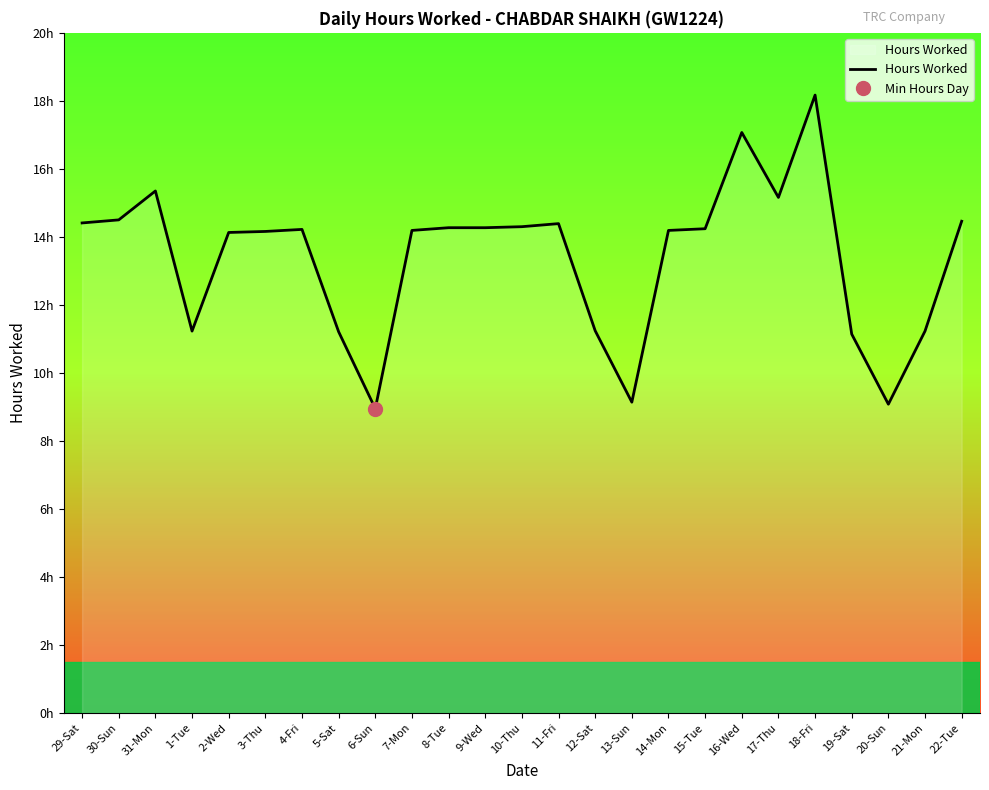

What is the label of the 5th point from the right?

18-Fri